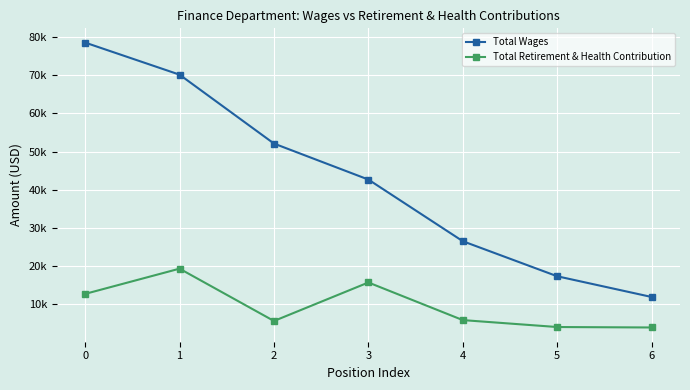

List the series in order of their peak value, highest first.

Total Wages, Total Retirement & Health Contribution